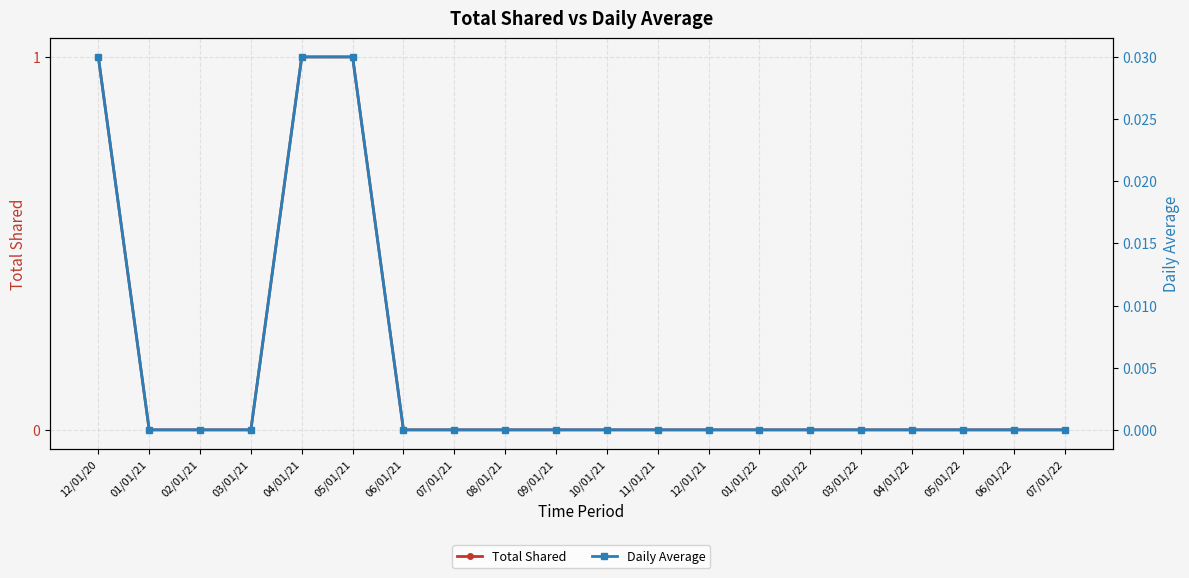

At which label does Daily Average reach its minimum?

01/01/21